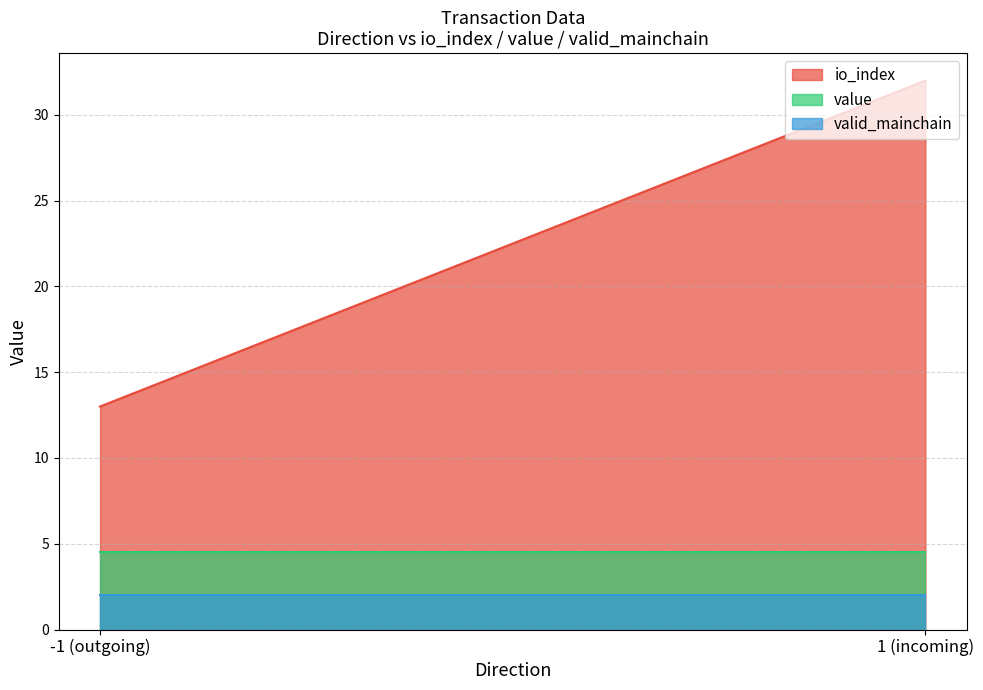

The valid_mainchain series shows 0.4 at 1. True or false?

False